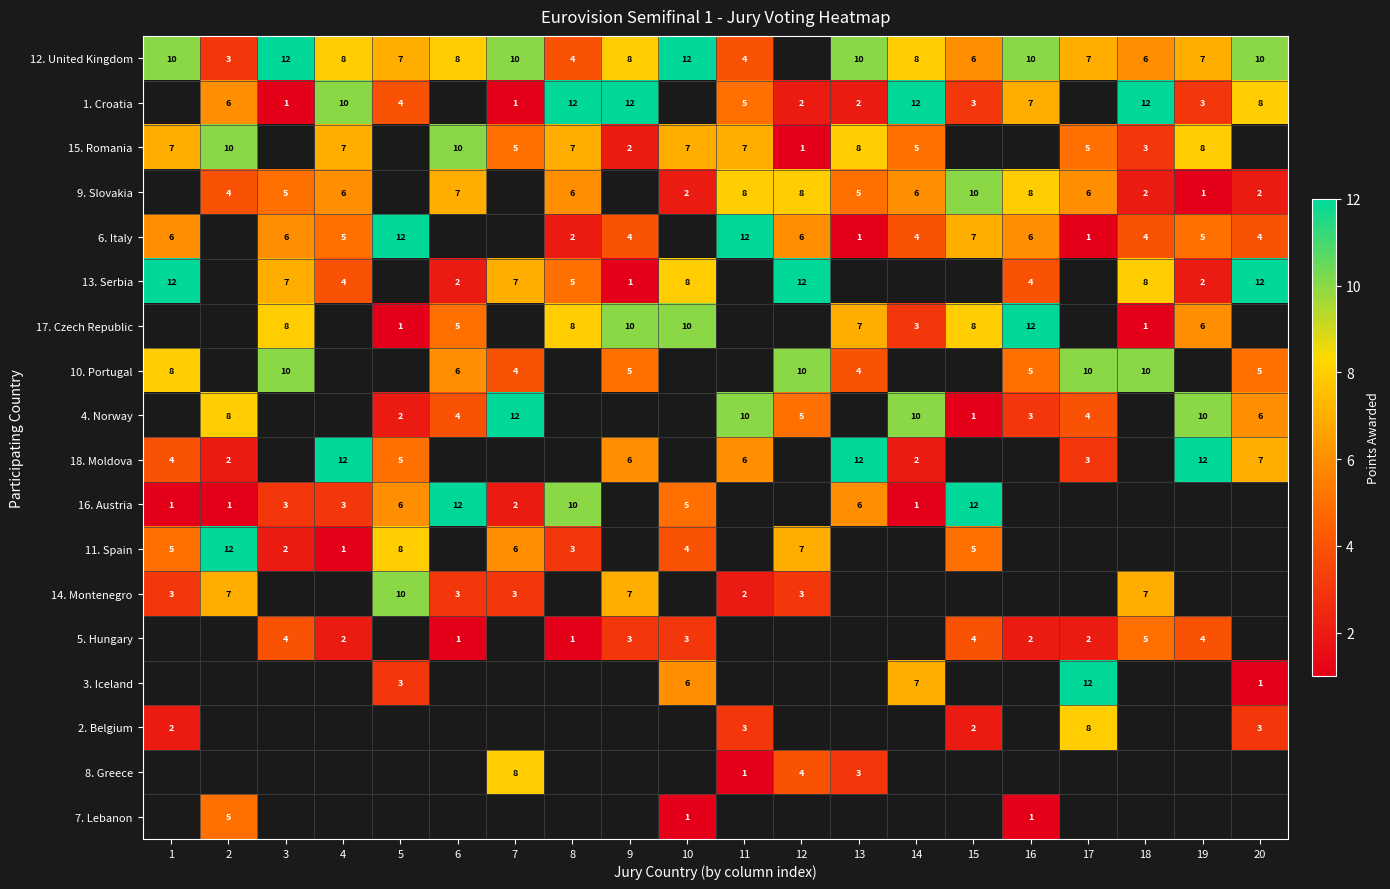

Which has a higher value, 18 or 1?

1